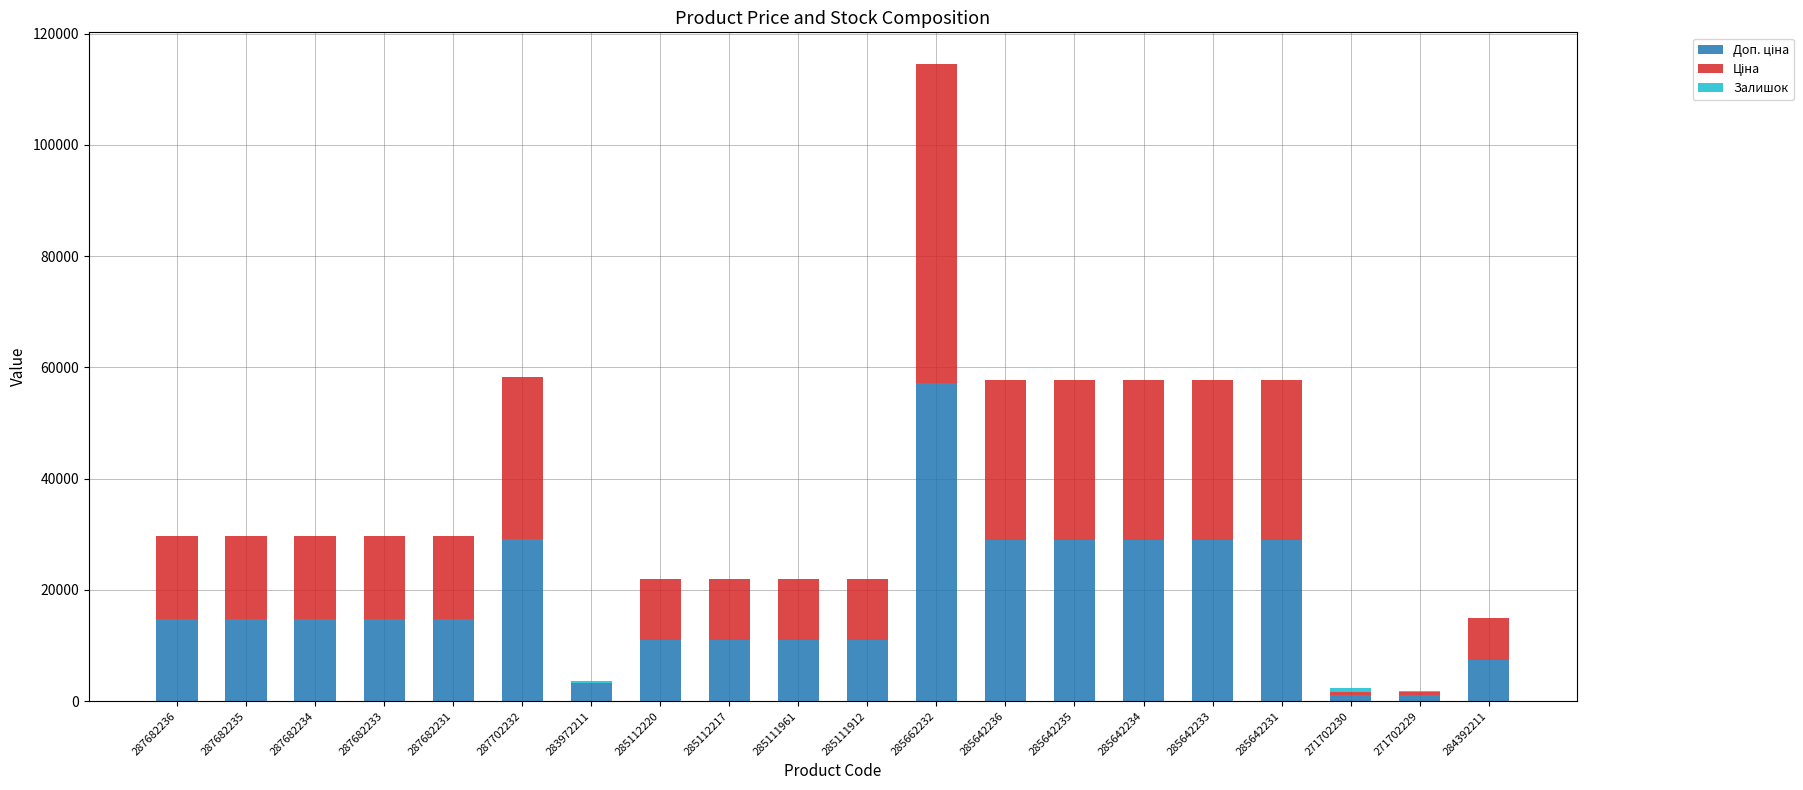

At which category is the sum across all series the highest?

285662232